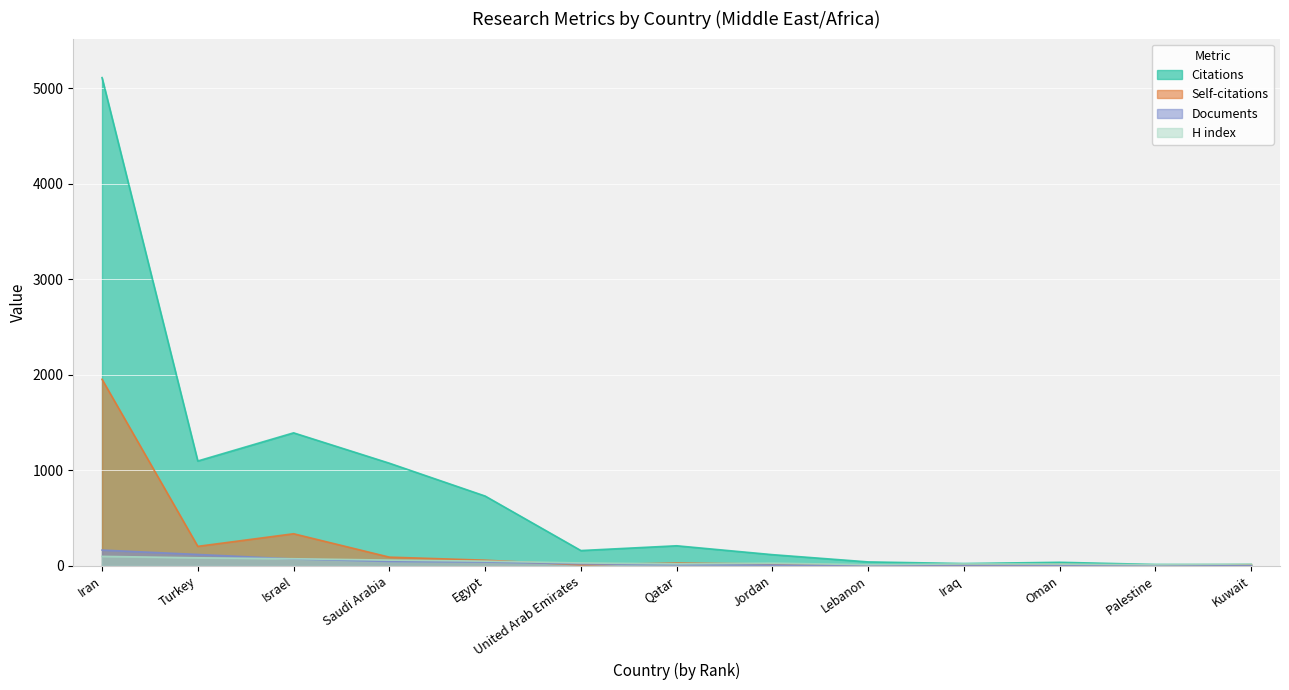

At which label is H index closest to 54?

Saudi Arabia